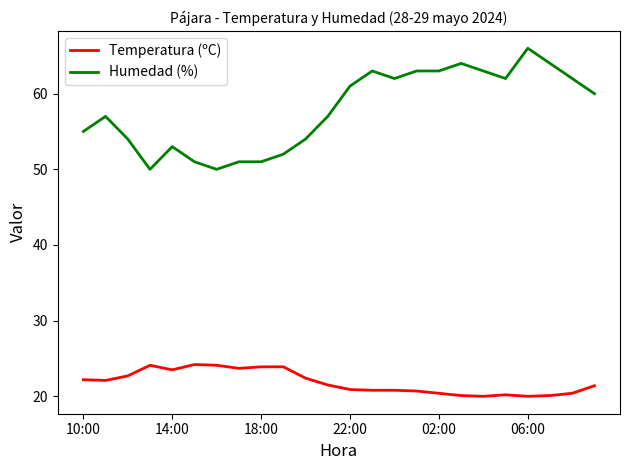

True or false: Humedad (%) and Temperatura (ºC) intersect in this chart.

False